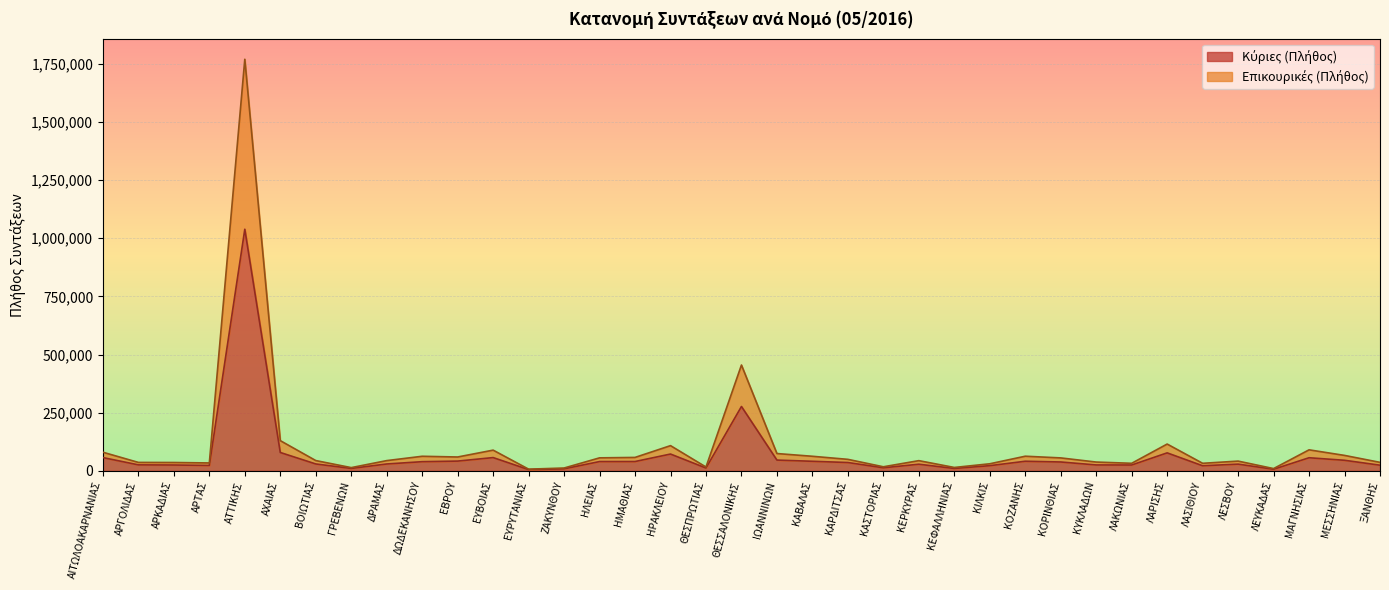

True or false: Επικουρικές (Πλήθος) and Κύριες (Πλήθος) intersect in this chart.

False